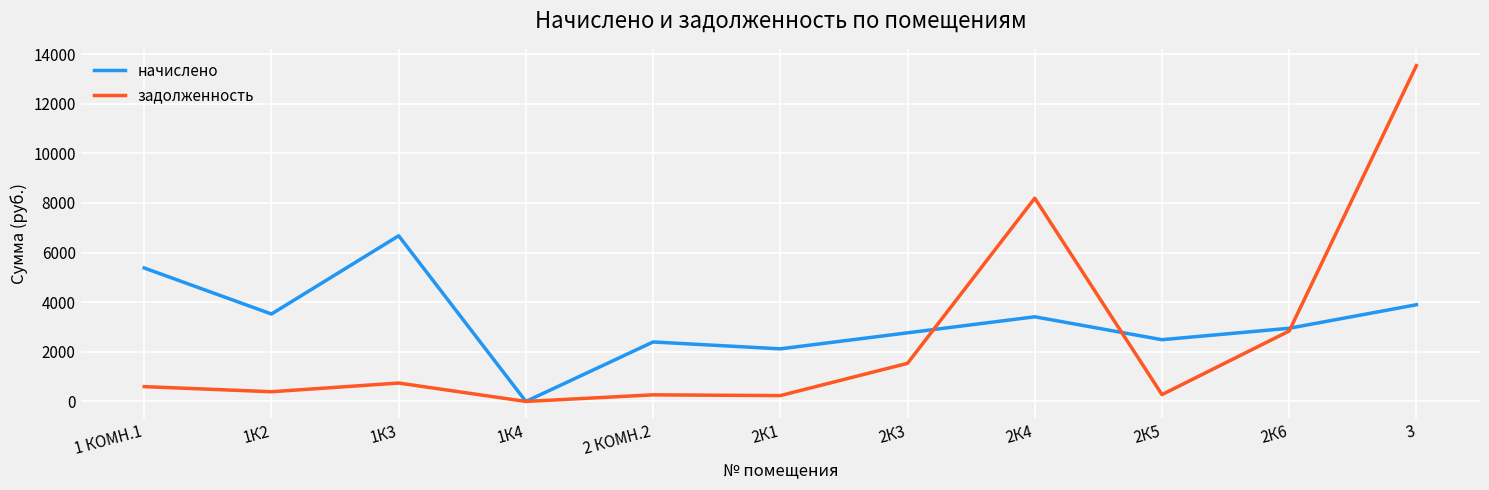

What is the difference between the maximum and minimum values in the начислено series?

6676.2